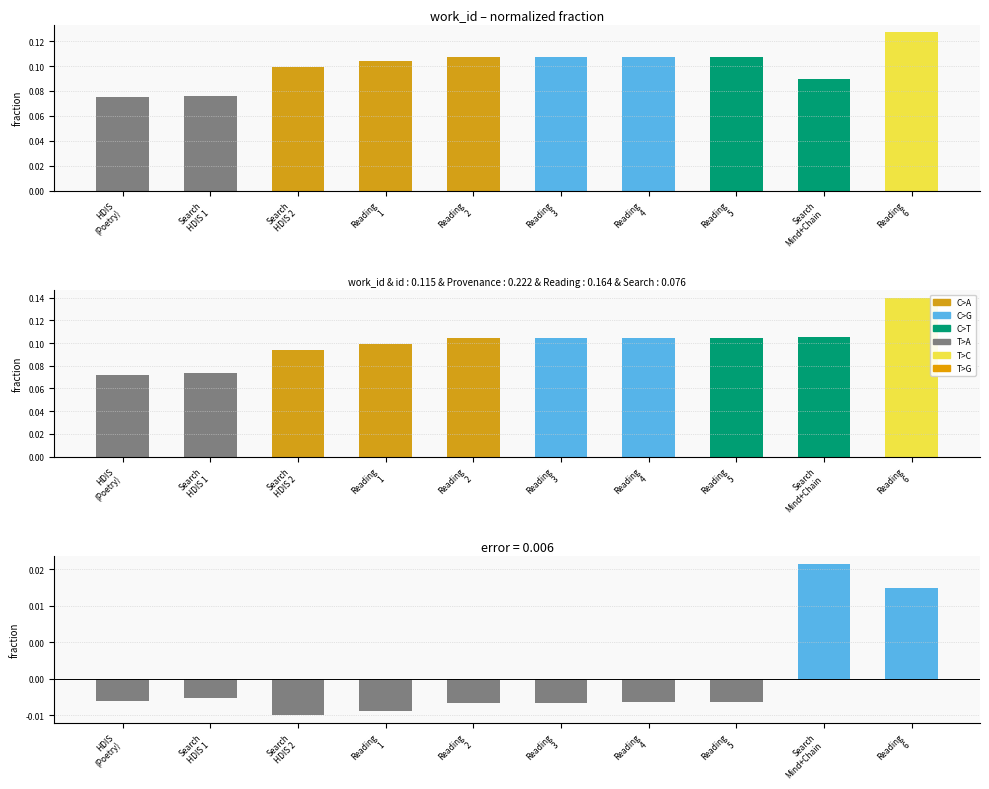

How many series are shown in this chart?

3